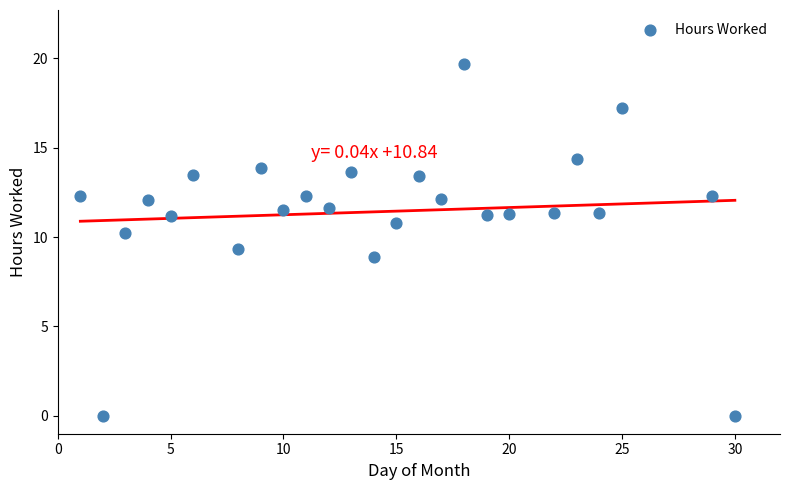

What is the range of X values (max minus min)?

29.0